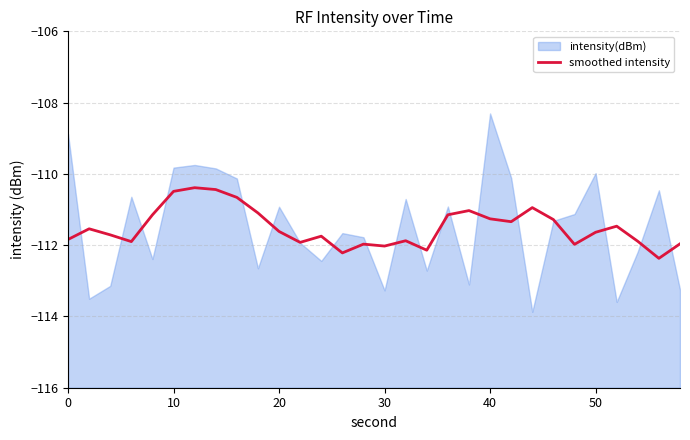

Which has a higher value, 17 or 20?

20